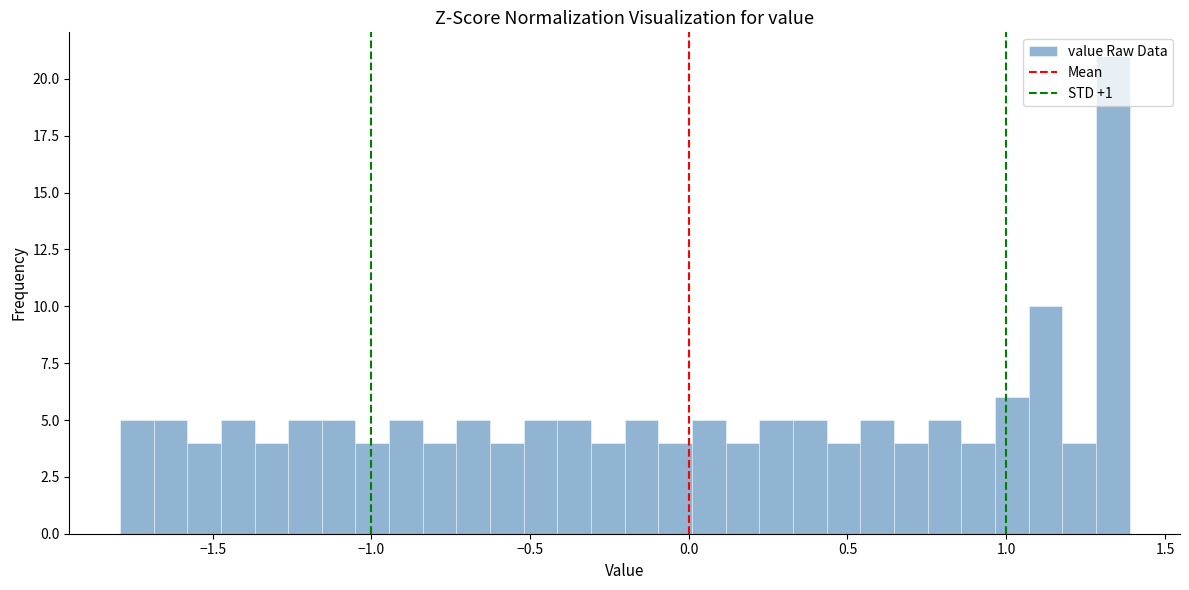

Read against the x-axis, roughly where is the centre of the tallest bar?

1.35